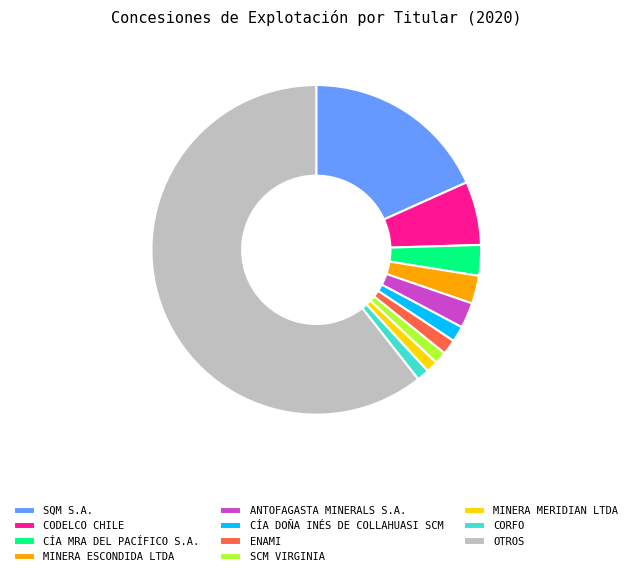

Which has a higher value, CORFO or SQM S.A.?

SQM S.A.